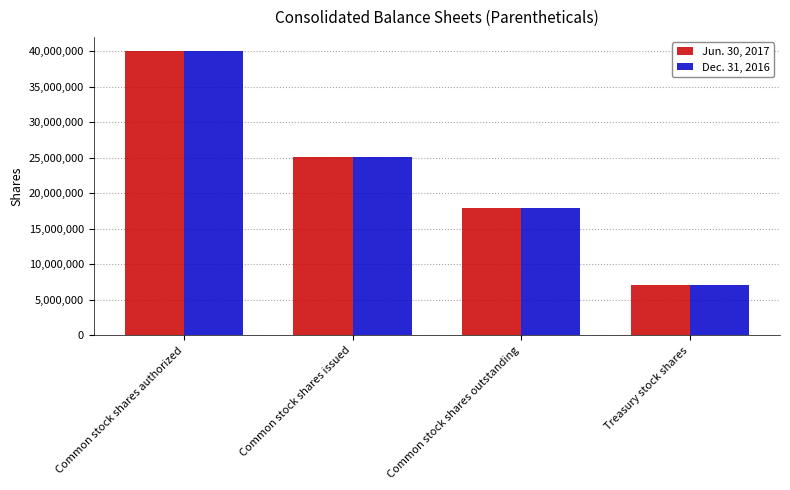

What is the value of the Jun. 30, 2017 bar at the 4th from the left?

7075221